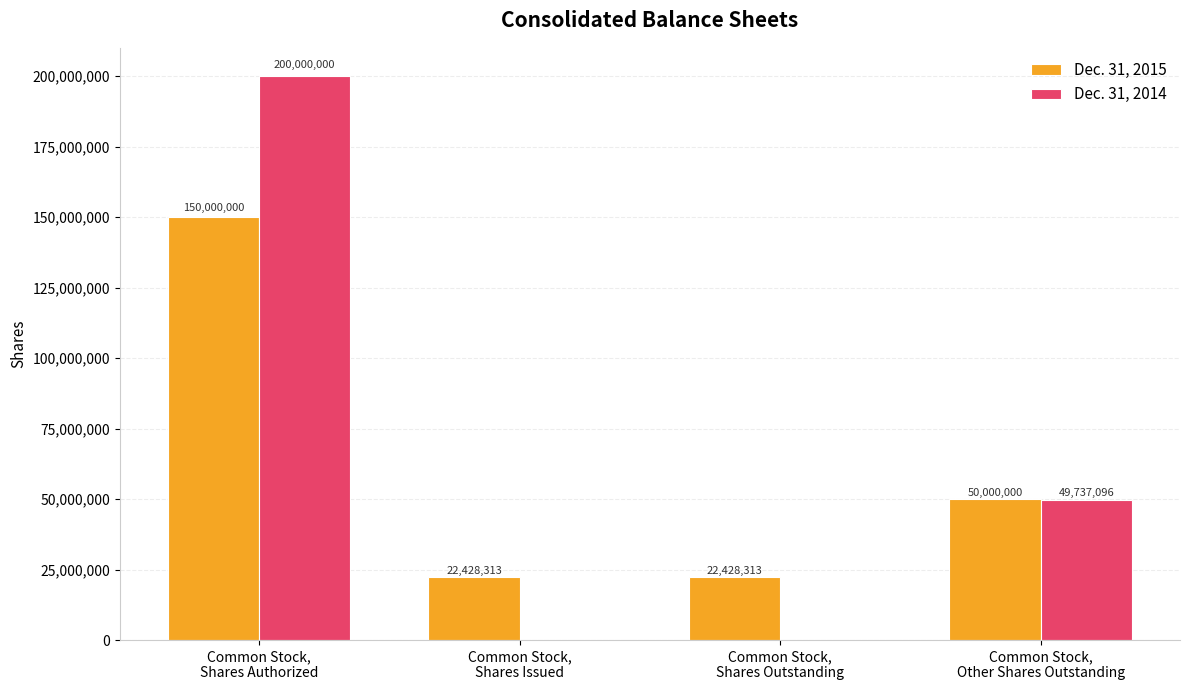

Reading left to right, list all the values displayed in this chart.

Dec. 31, 2015: 150000000	22428313	22428313	50000000
Dec. 31, 2014: 200000000	0	0	49737096